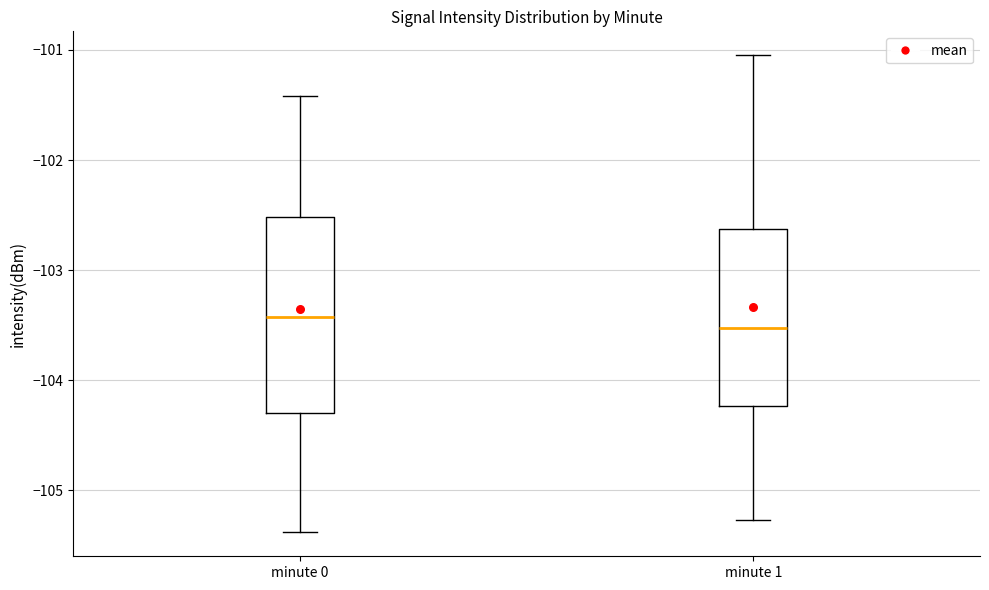

Reading left to right, transcribe this box plot: for each box, give where its median line is, the range the box spans, and where its two whiskers end, as read against the y-axis. The values are not printed on the chart, so give them approximately, as read against the axis.

minute 0: median -103.4, box -104.3 to -102.5, whiskers -105.4 to -101.4
minute 1: median -103.5, box -104.2 to -102.6, whiskers -105.3 to -101.0